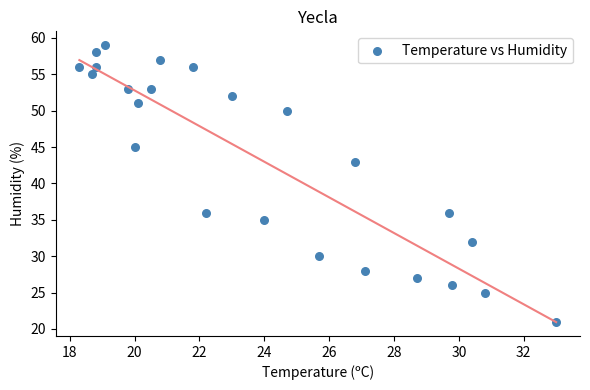

What Y value in the scatter plot is closest to 40?

43